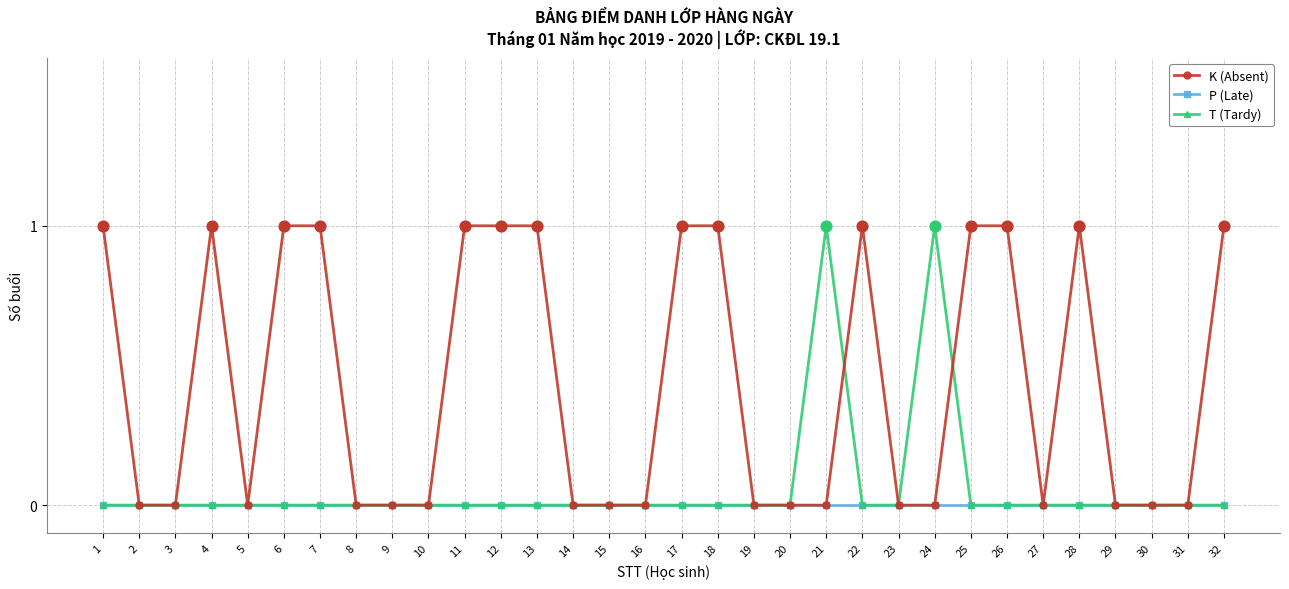

True or false: T (Tardy) has more than 0 interior local peaks.

True